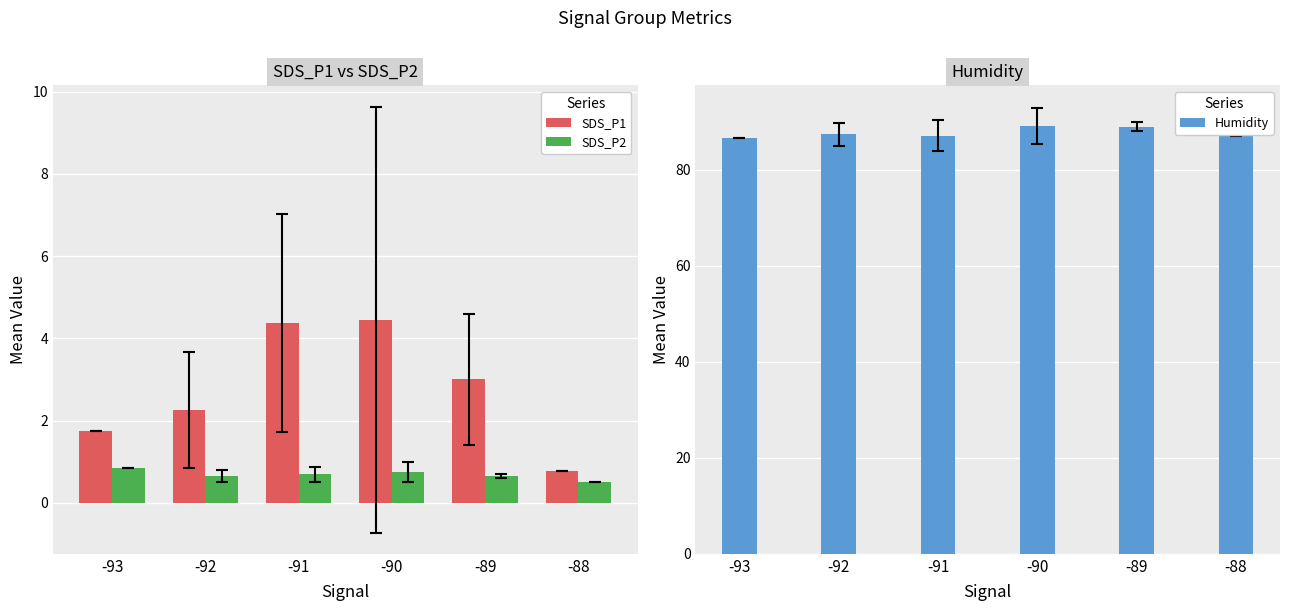

Is it true that SDS_P2 equals 0.8 at -93?

True